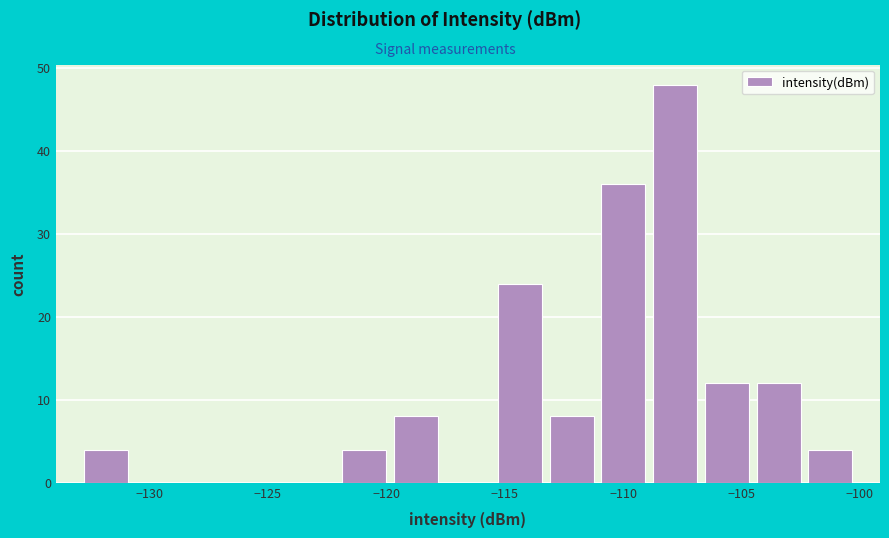

Which range on the x-axis has the tallest bar?

-109.0 to -106.5